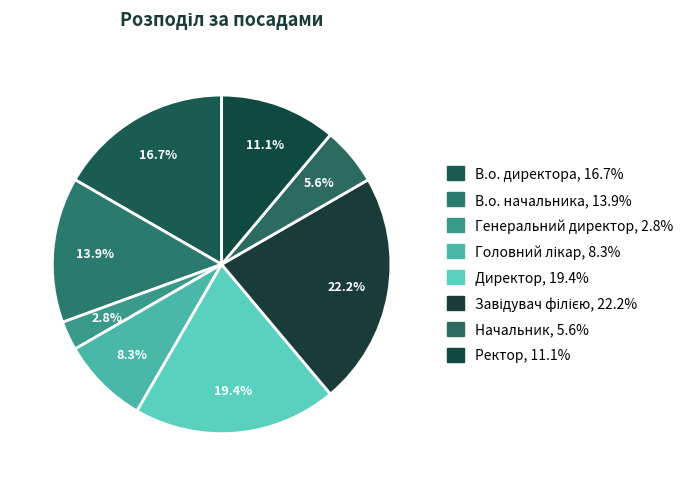

How many segments does this pie chart have?

8